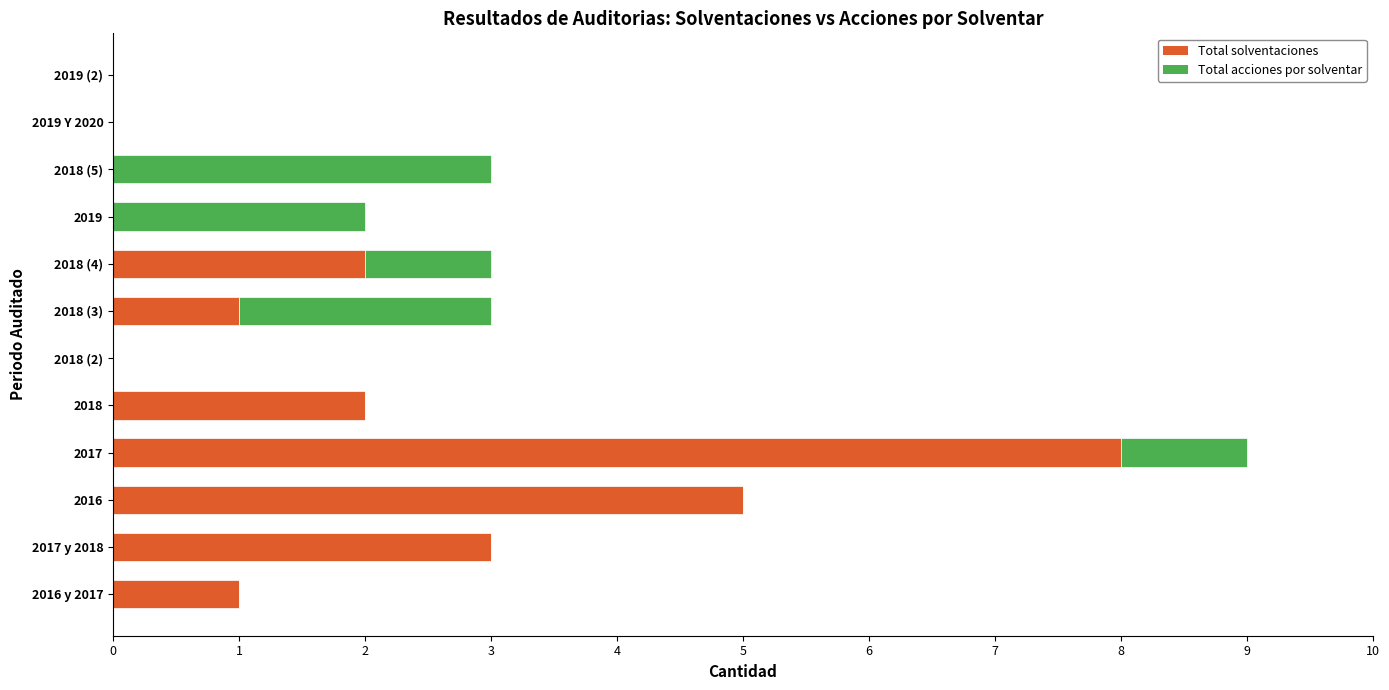

How many series are shown in this chart?

2